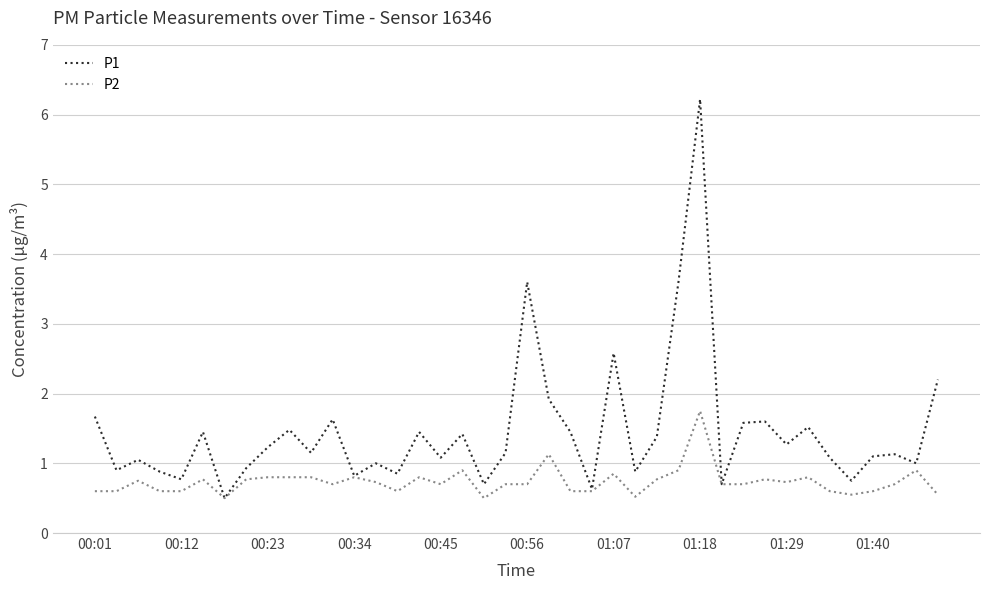

List the series in order of their peak value, highest first.

P1, P2